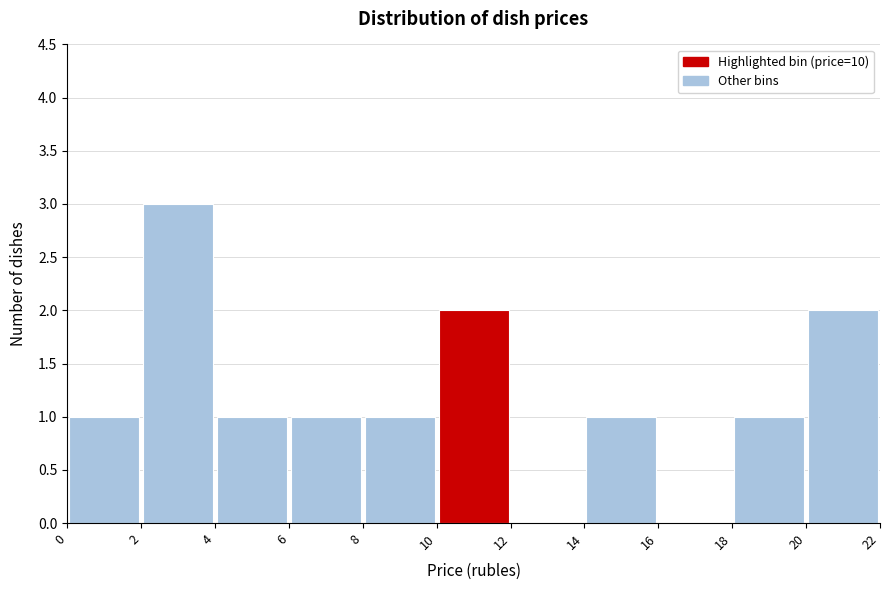

Reading left to right, list every bar in this chart as the range it spans on the x-axis followed by its height. The values are not printed on the chart, so give them approximately, as read against the axis.

0 to 2: 1
2 to 4: 3
4 to 6: 1
6 to 8: 1
8 to 10: 1
10 to 12: 2
12 to 14: 0
14 to 16: 1
16 to 18: 0
18 to 20: 1
20 to 22: 2